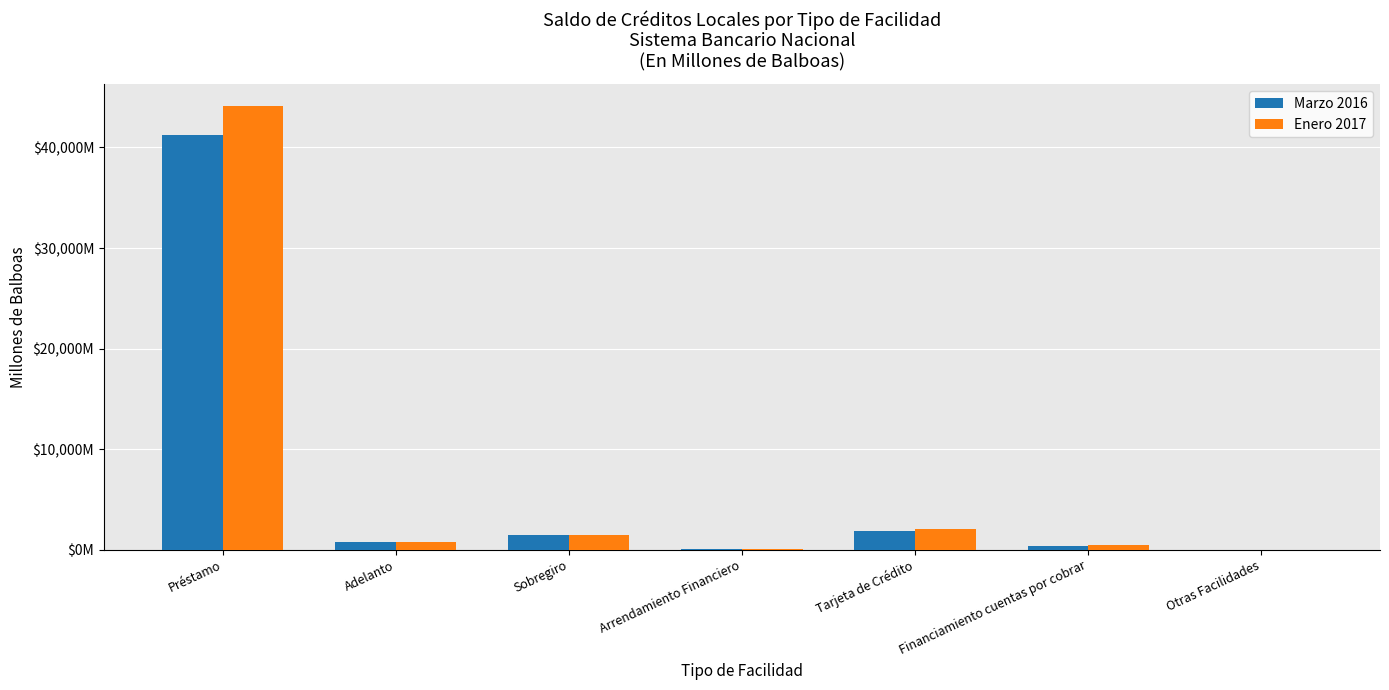

How many categories are shown in the chart?

7